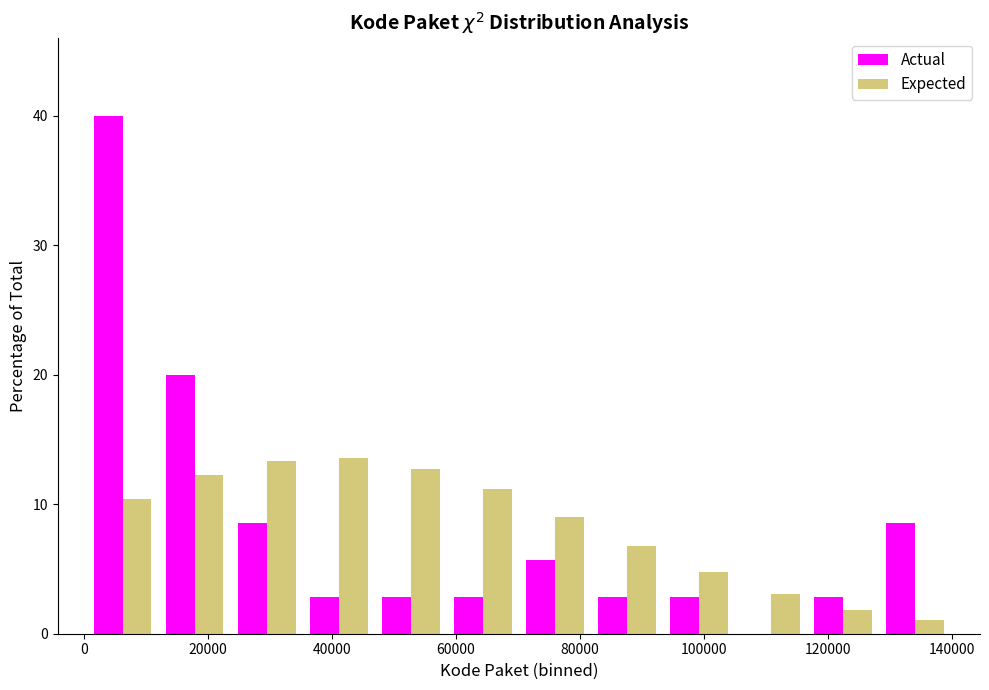

Reading left to right, list every range on the x-axis with the height of the bar of each series over it. Neither the bar edges nor the heights are printed on the chart, so give them approximately, as read against the axes.

0 to 12000: Actual=40	Expected=10
12000 to 24000: Actual=20	Expected=12
24000 to 36000: Actual=9	Expected=13
36000 to 46000: Actual=3	Expected=14
46000 to 58000: Actual=3	Expected=13
58000 to 70000: Actual=3	Expected=11
70000 to 82000: Actual=6	Expected=9
82000 to 94000: Actual=3	Expected=7
94000 to 104000: Actual=3	Expected=5
104000 to 116000: Actual=0	Expected=3
116000 to 128000: Actual=3	Expected=2
128000 to 140000: Actual=9	Expected=1